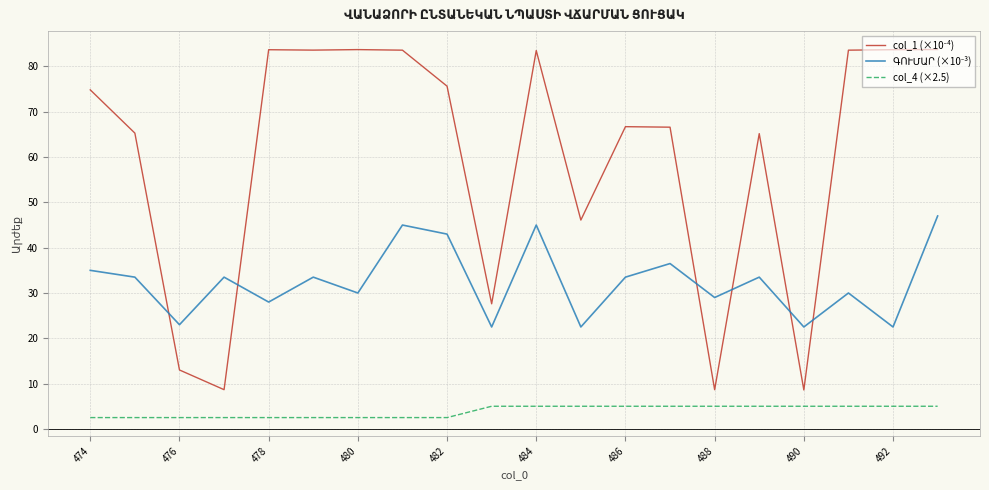

What is the smallest value displayed?

2.5